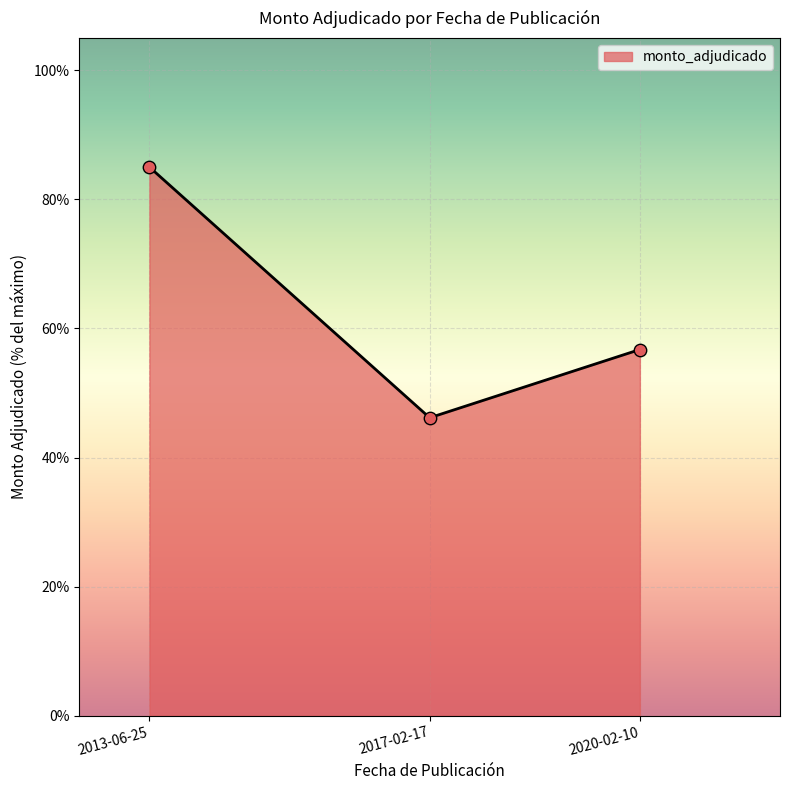

What is the ratio of the value at 2020-02-10 to the value at 2013-06-25?

0.7